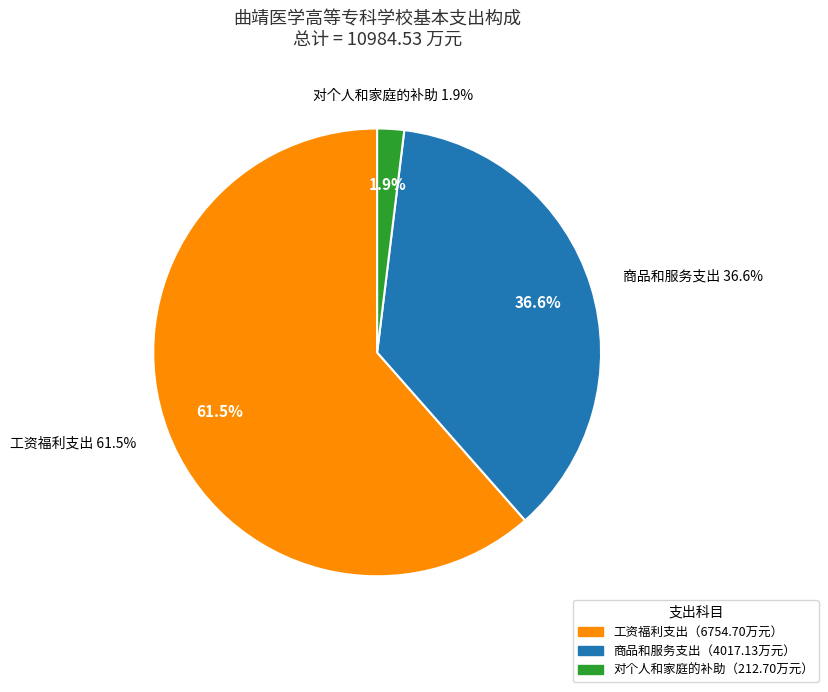

What percentage is the 对个人和家庭的补助 slice, to the nearest percent?

2%